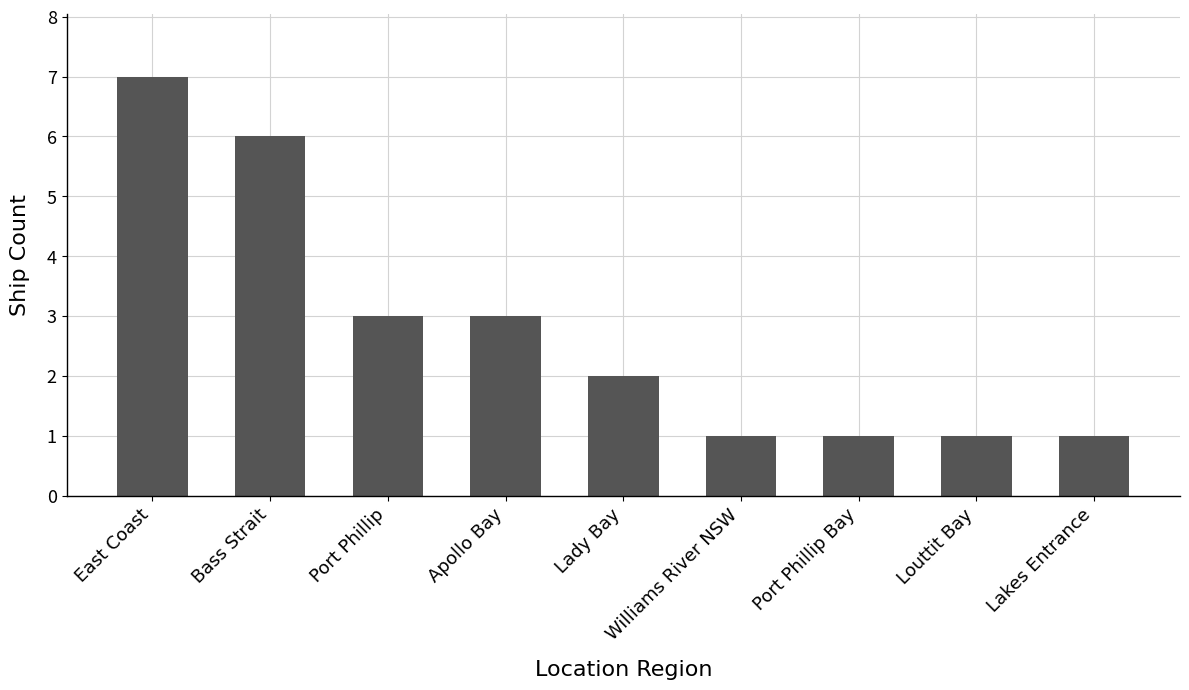

What is the maximum value shown in the chart?

7